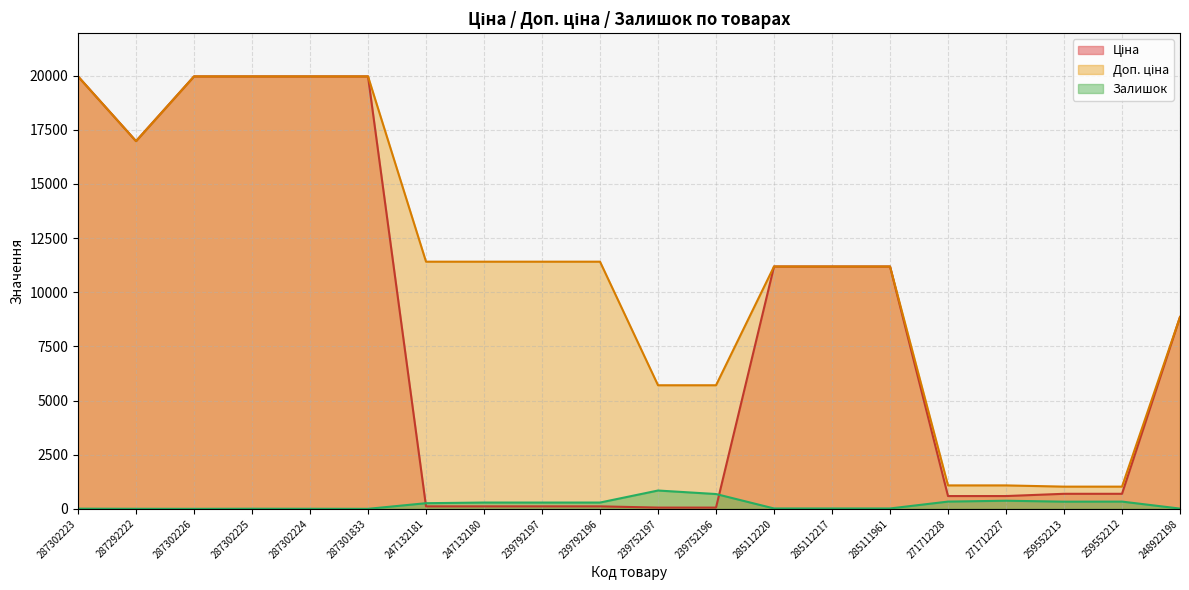

True or false: Доп. ціна and Залишок intersect in this chart.

False